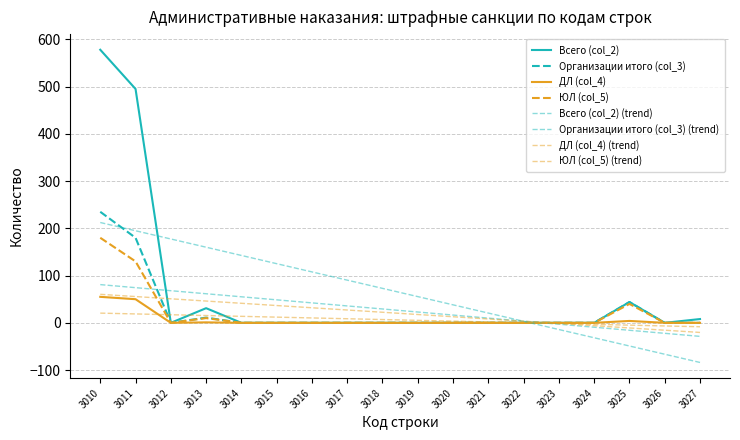

How many interior local valleys does the Организации итого (col_3) series have?

1